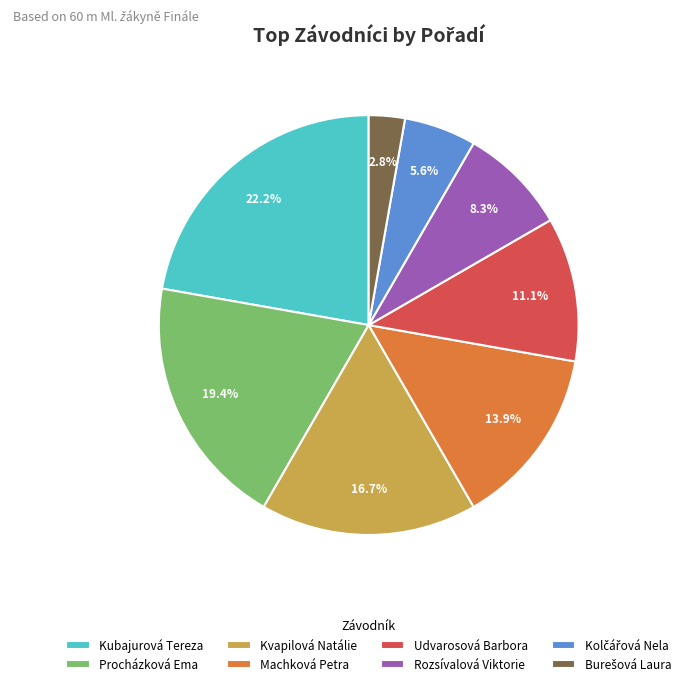

To the nearest percent, what is the combined percentage of Machková Petra and Udvarosová Barbora?

25%